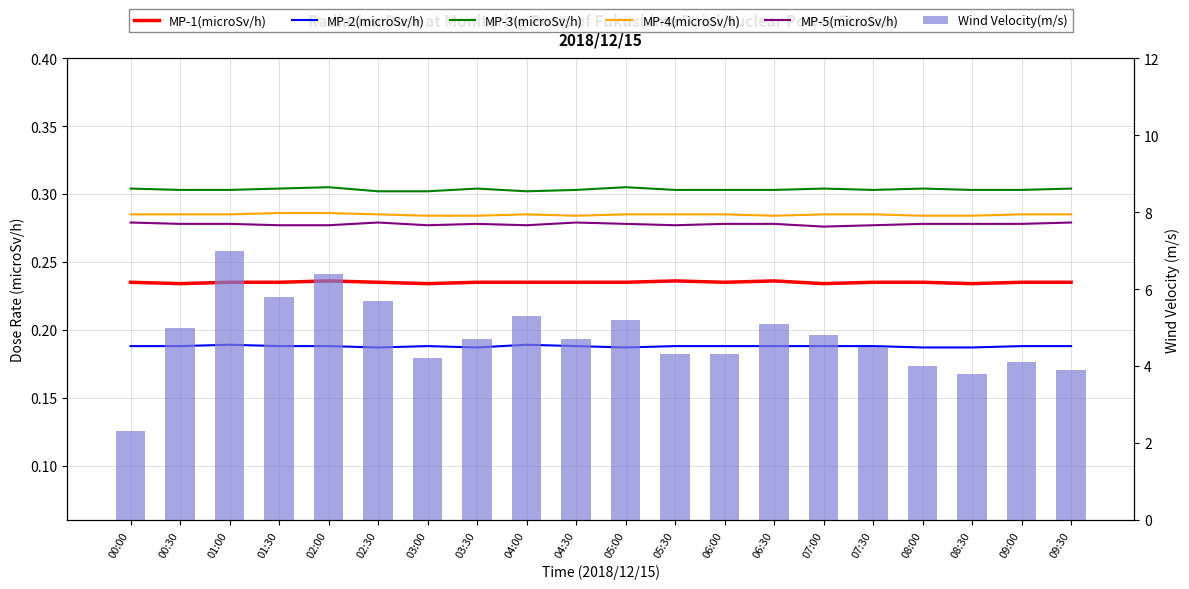

What are all the series names shown in the legend?

MP-1(microSv/h), MP-2(microSv/h), MP-3(microSv/h), MP-4(microSv/h), MP-5(microSv/h), Wind Velocity(m/s)